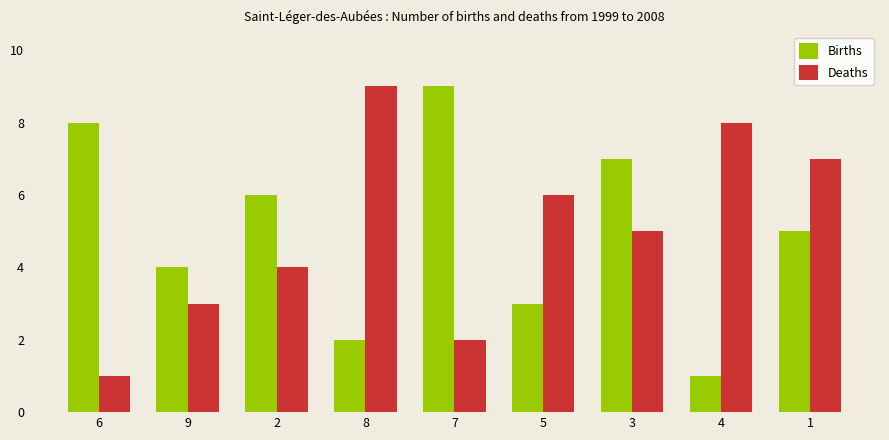

How many data points in Births are less than 5?

4